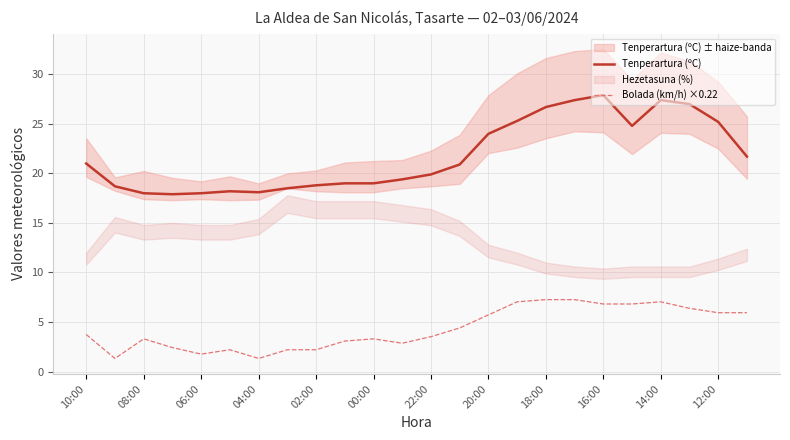

True or false: Bolada (km/h) ×0.22 has a value of 1.3 at 04:00.

True